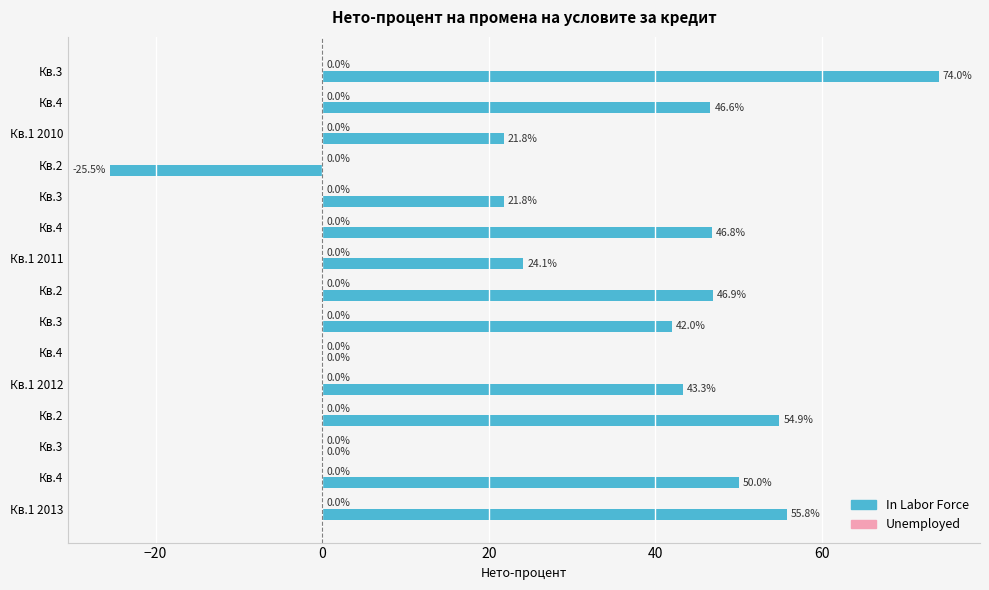

How many categories are shown in the chart?

15